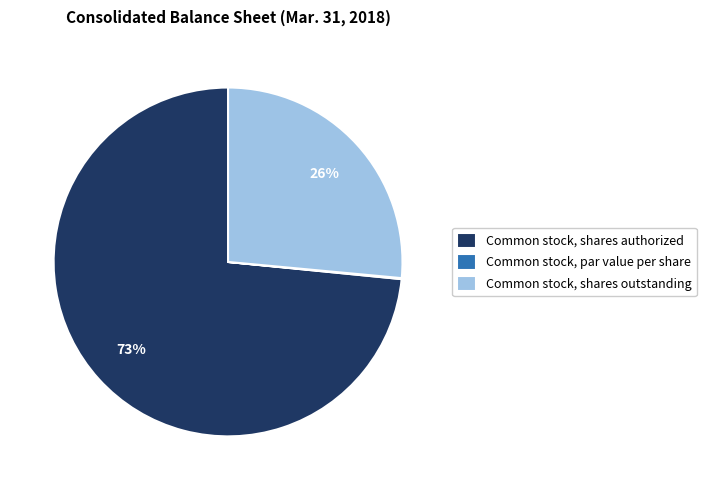

What percentage is the Common stock, shares outstanding slice, to the nearest percent?

26%